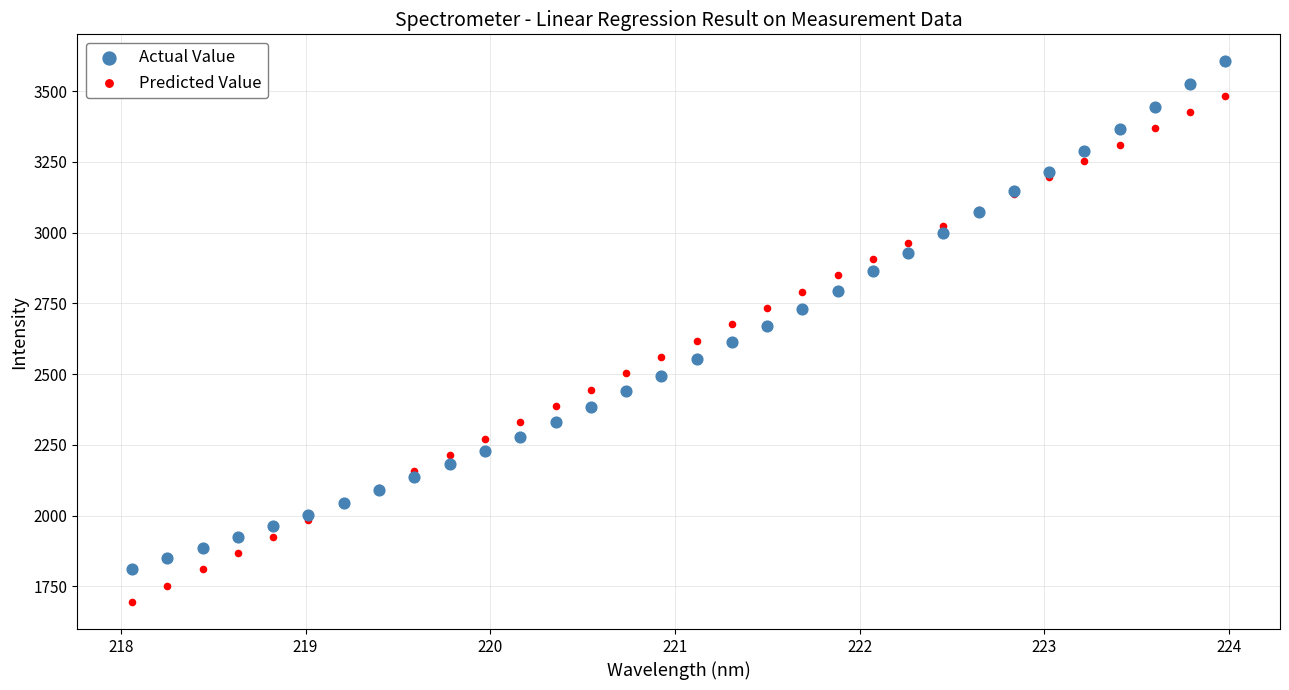

What is the X range (max minus min) for the scatter plot?

5.9